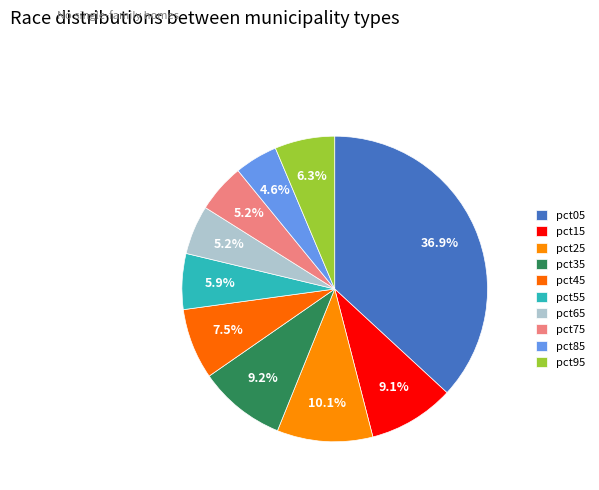

Which slice is the largest?

pct05